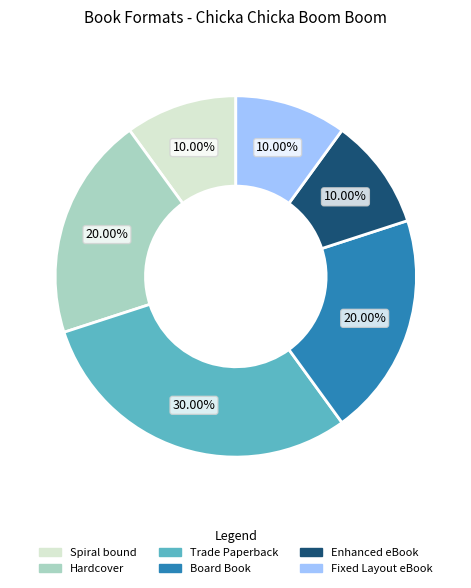

To the nearest percent, what is the difference between the Board Book and Fixed Layout eBook slice percentages?

10%